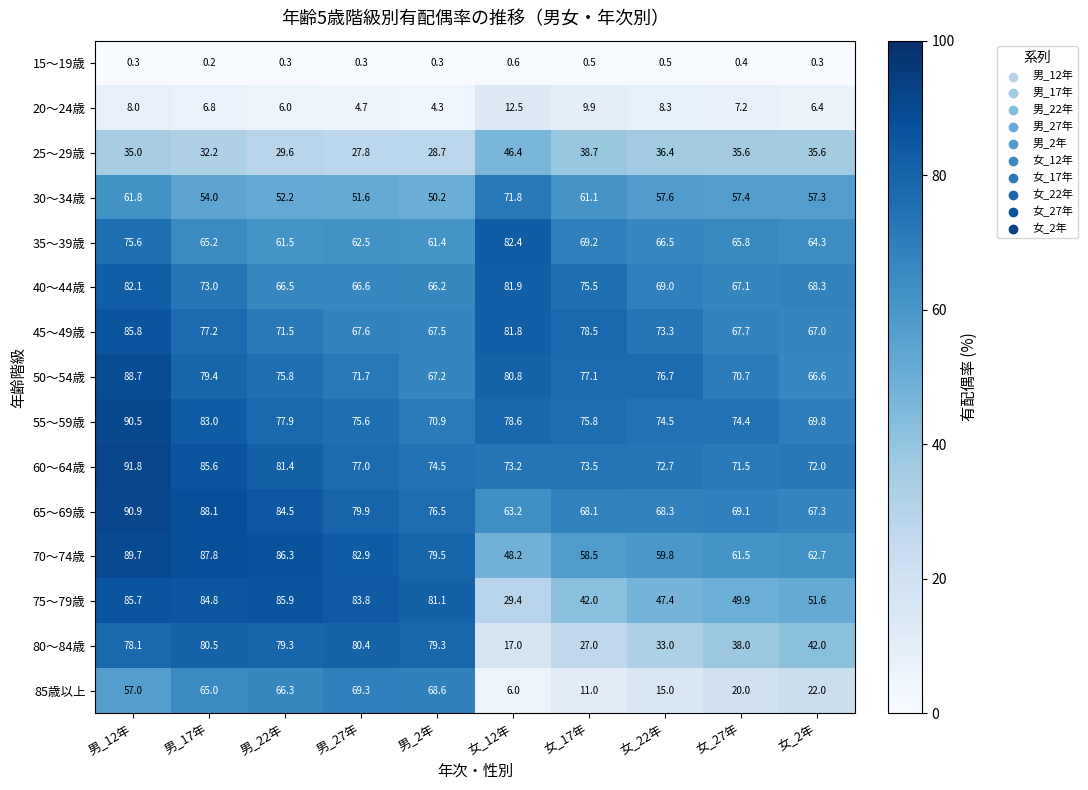

Which series has the largest range (max minus min)?

80～84歳